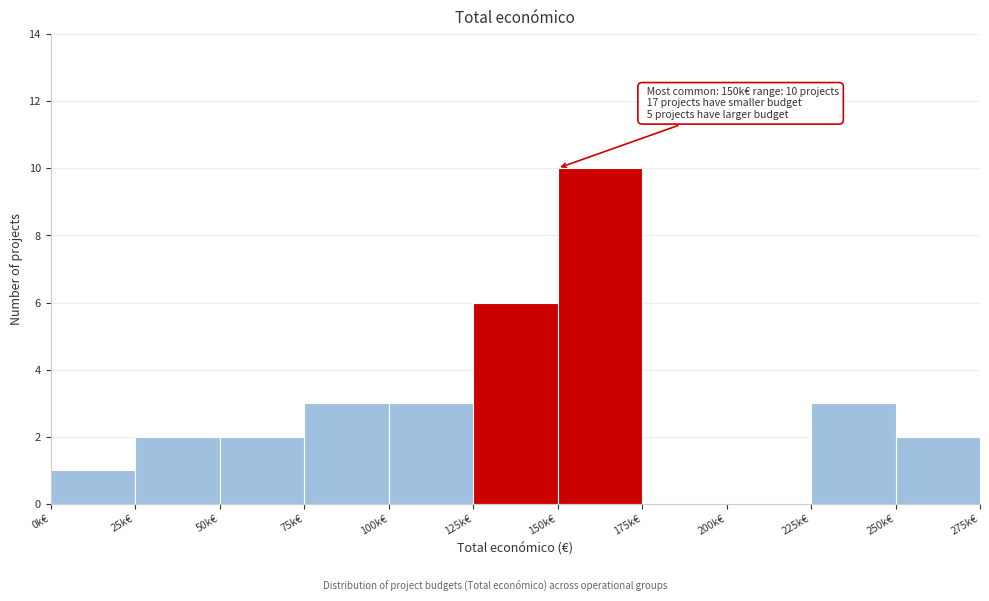

Reading right to left, list all the values displayed in this chart.

250k€=2	225k€=3	200k€=0	175k€=0	150k€=10	125k€=6	100k€=3	75k€=3	50k€=2	25k€=2	0k€=1